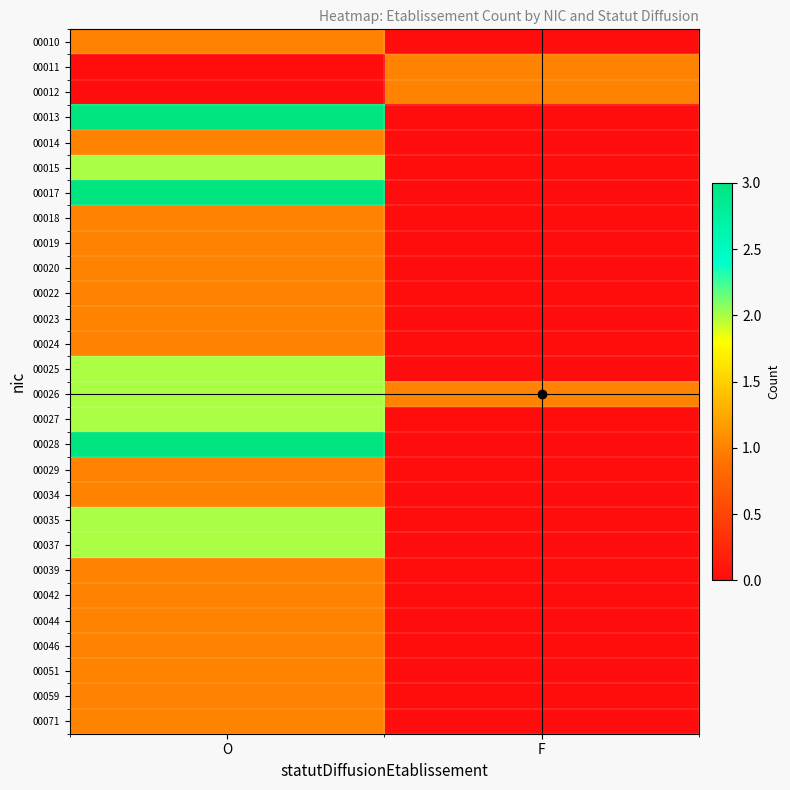

Between F and O, which is larger?

O